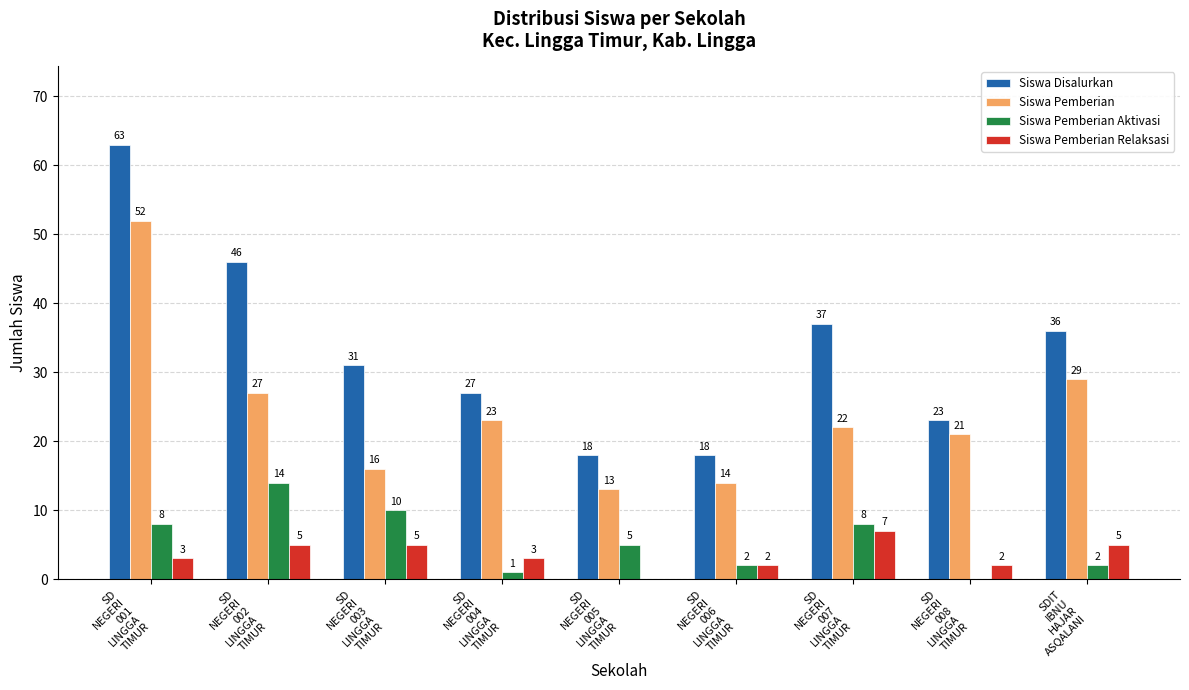

Are the bars grouped side by side (vs. stacked)?

Yes